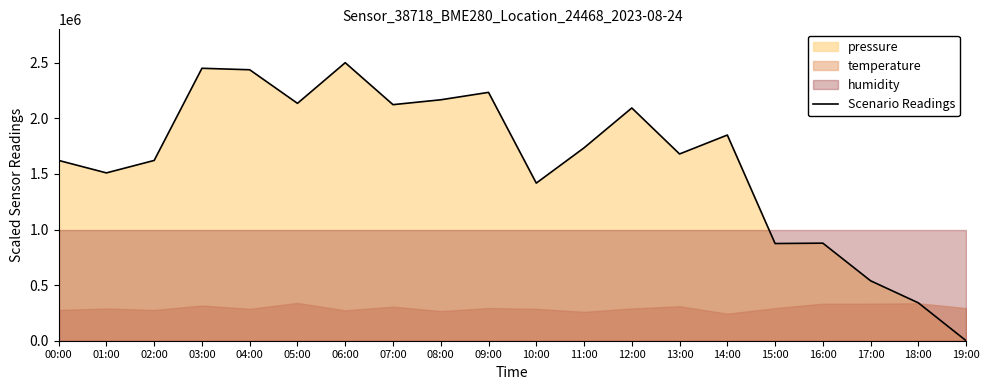

Does the chart display data point markers on the line(s)?

No